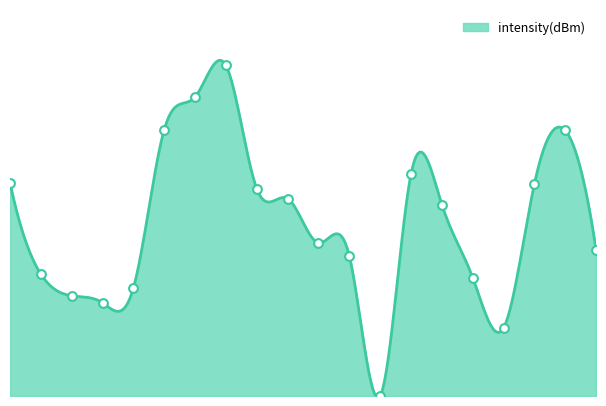

What is the change in value from 0 to 10?

+0.9